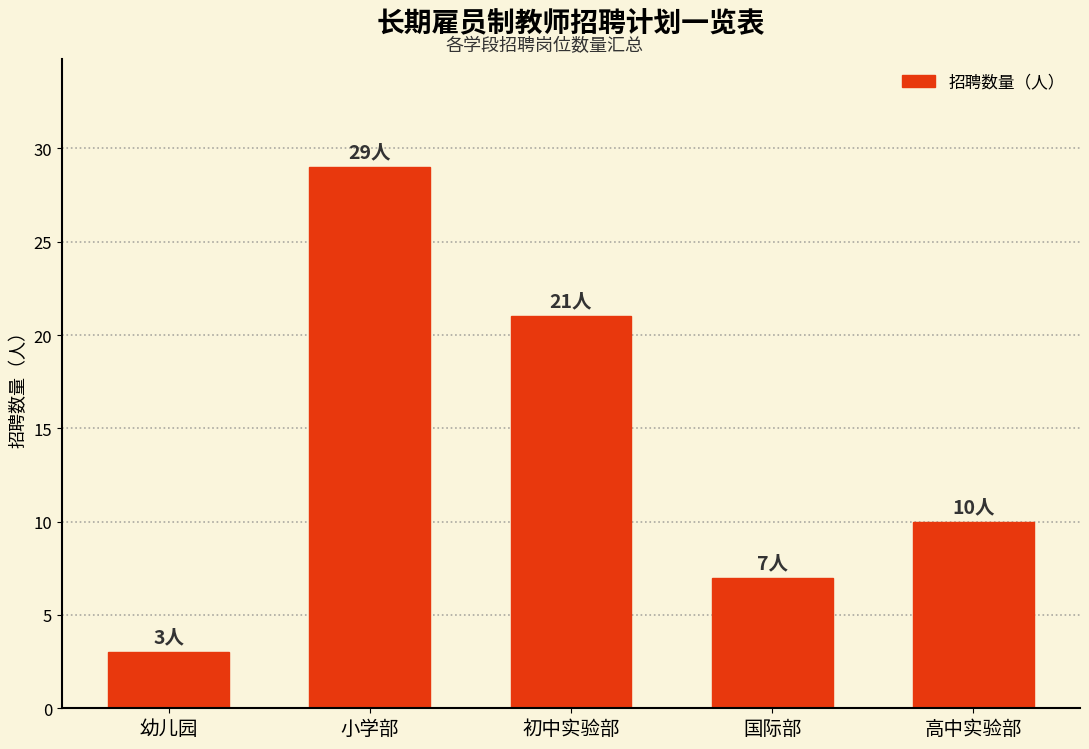

What is the maximum value shown in the chart?

29